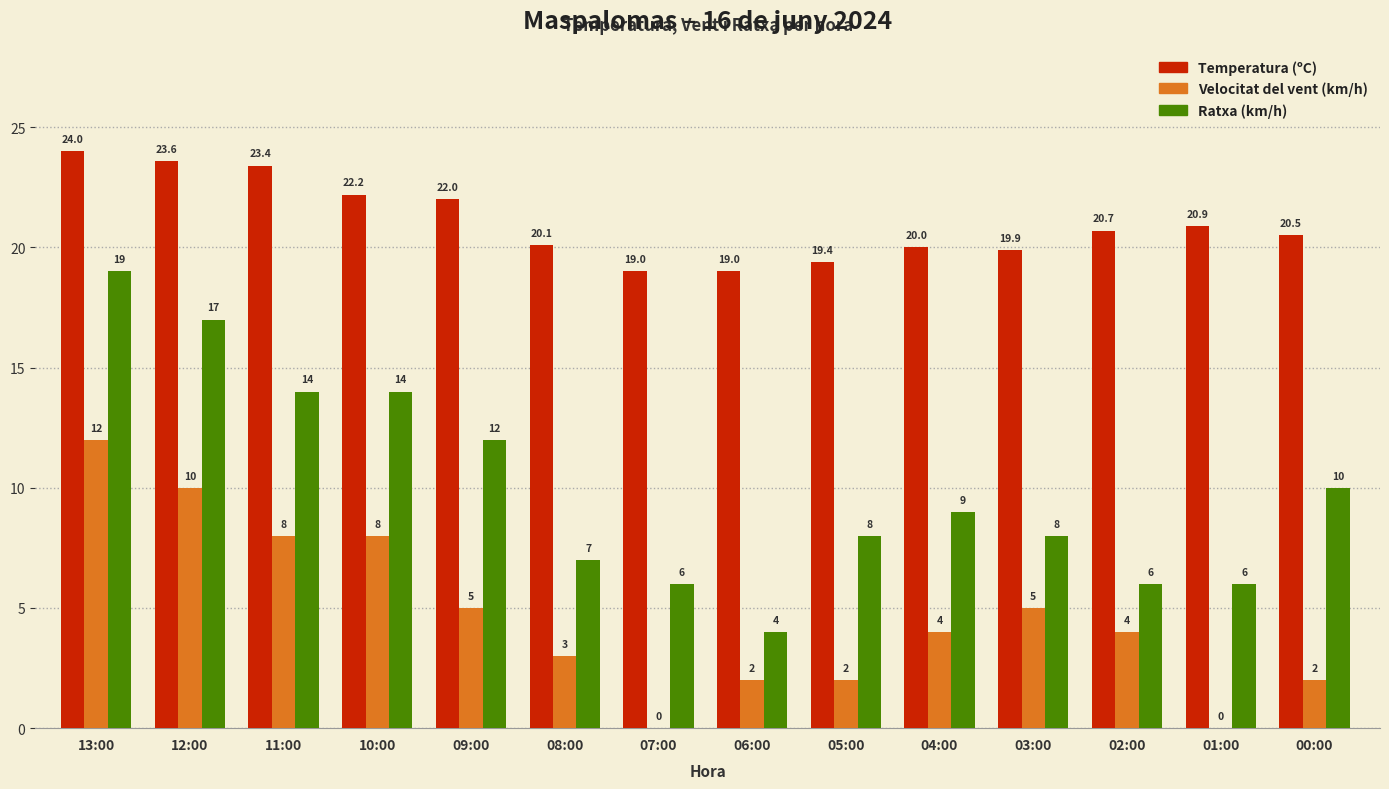

What is the maximum value for Temperatura (ºC)?

24.0